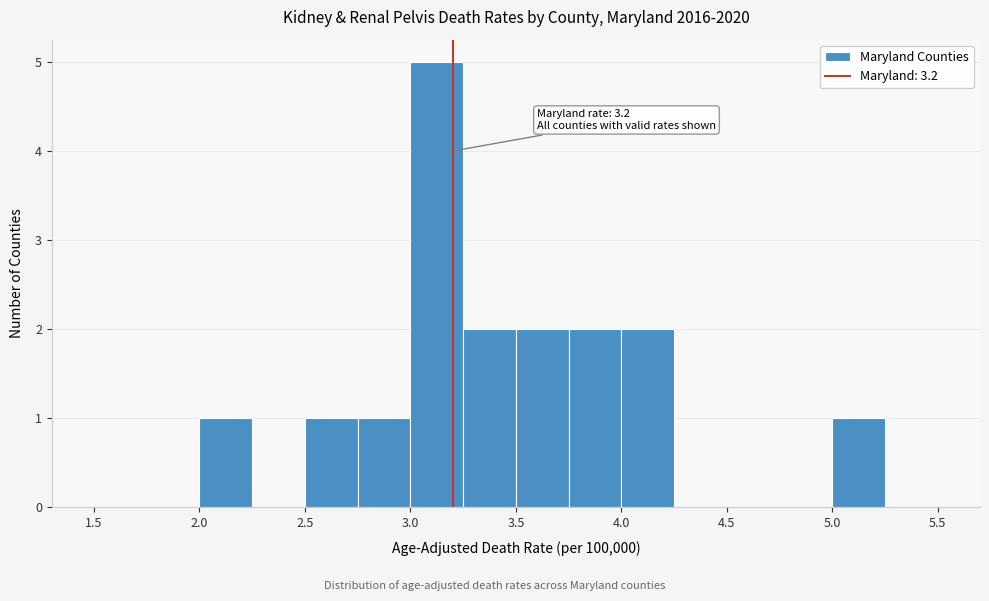

Over which range of the x-axis is the bar tallest?

3.00 to 3.25